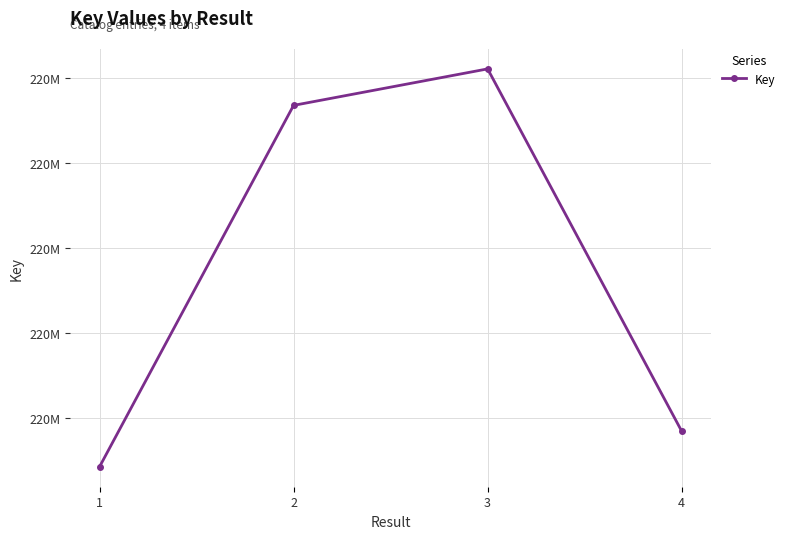

Does the chart have visible grid lines?

Yes